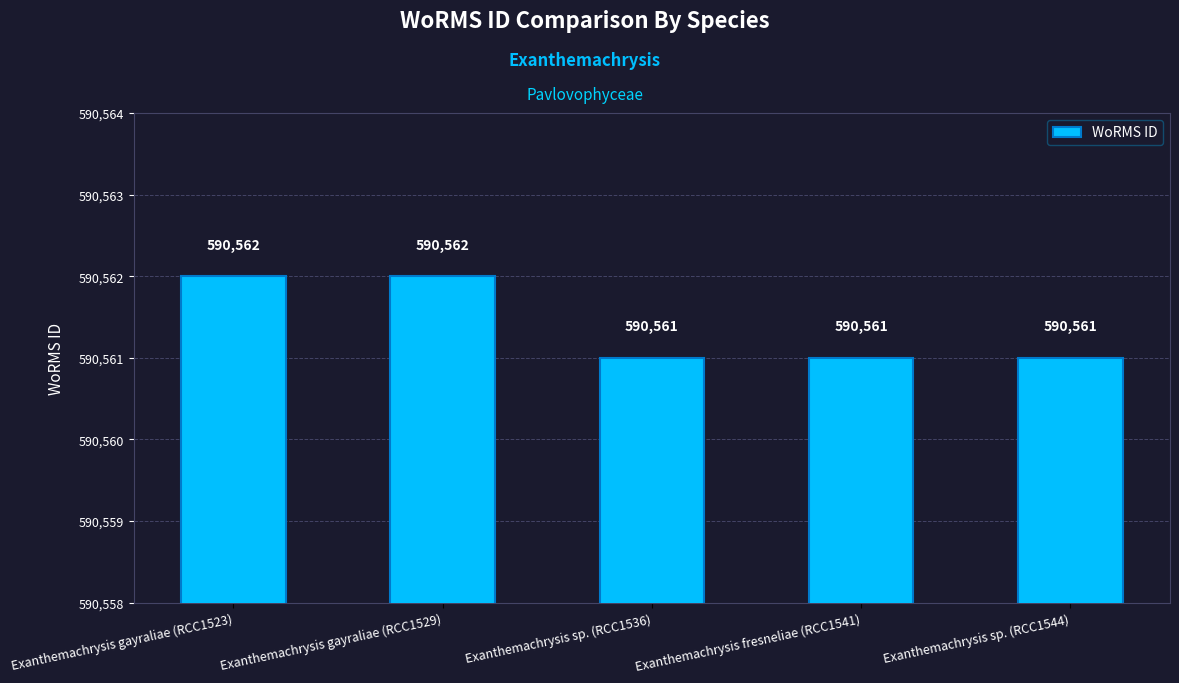

Reading right to left, what are all the values shown in this chart?

590561	590561	590561	590562	590562